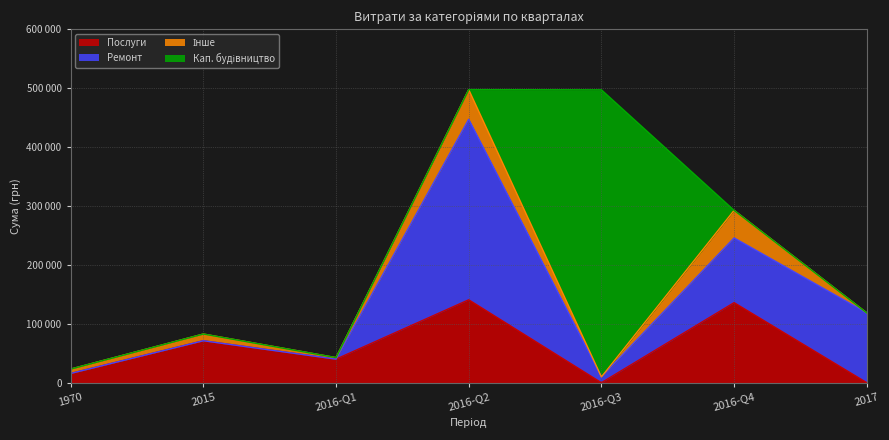

The value at 01.01.1970 is 5711.4. True or false?

True